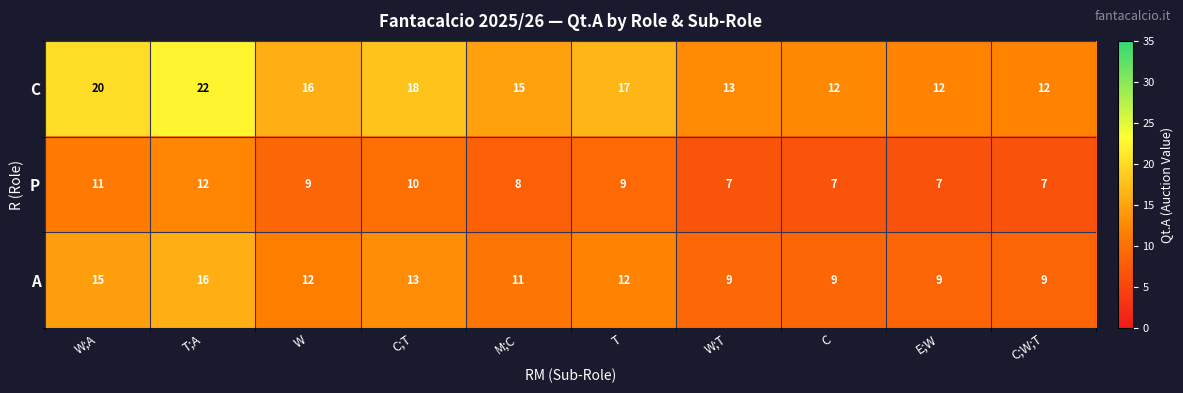

Reading left to right, extract all data points from this chart.

C: W;A=20	T;A=22	W=16	C;T=18	M;C=15	T=17	W;T=13	C=12	E;W=12	C;W;T=12
P: W;A=11	T;A=12	W=9	C;T=10	M;C=8	T=9	W;T=7	C=7	E;W=7	C;W;T=7
A: W;A=15	T;A=16	W=12	C;T=13	M;C=11	T=12	W;T=9	C=9	E;W=9	C;W;T=9